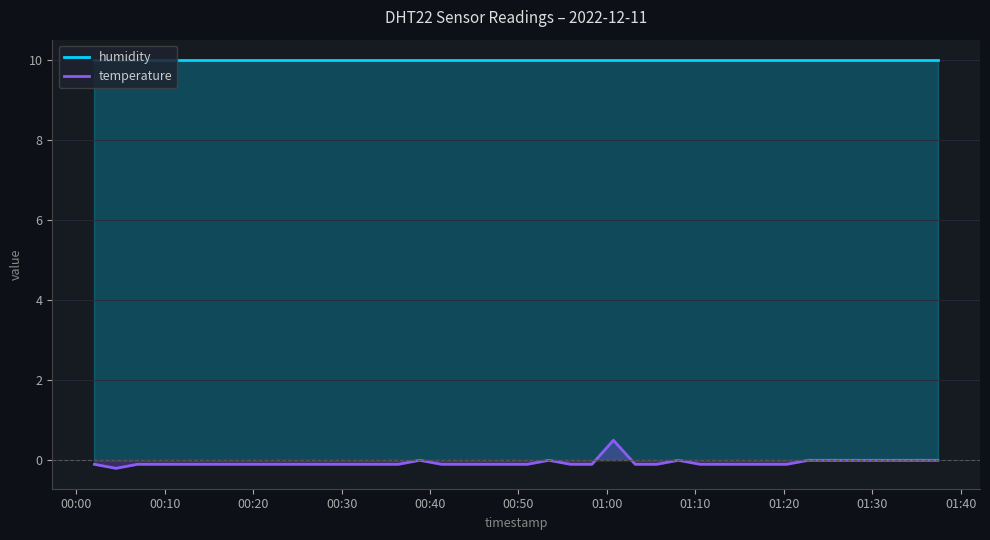

How many points are higher than both their immediate neighbors (excluding endpoints)?

4